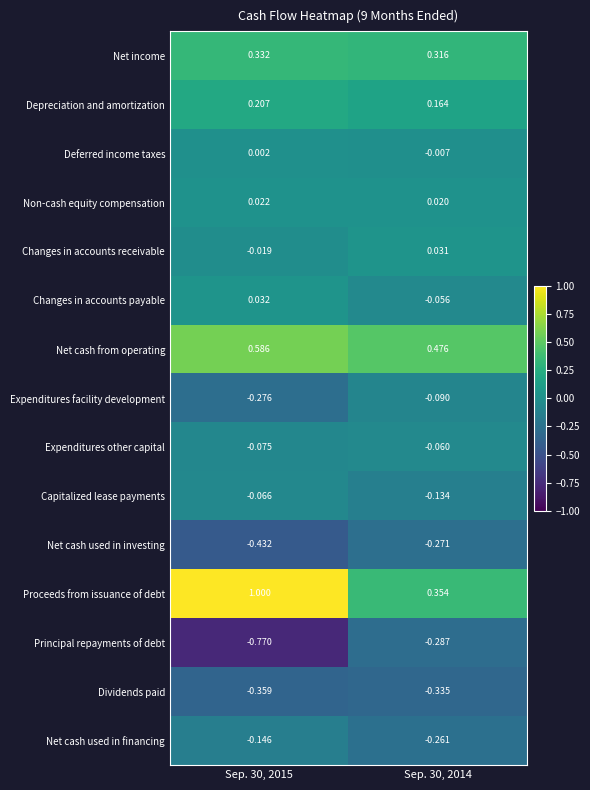

Between Sep. 30, 2015 and Sep. 30, 2014, which series saw the biggest shift?

Proceeds from issuance of debt